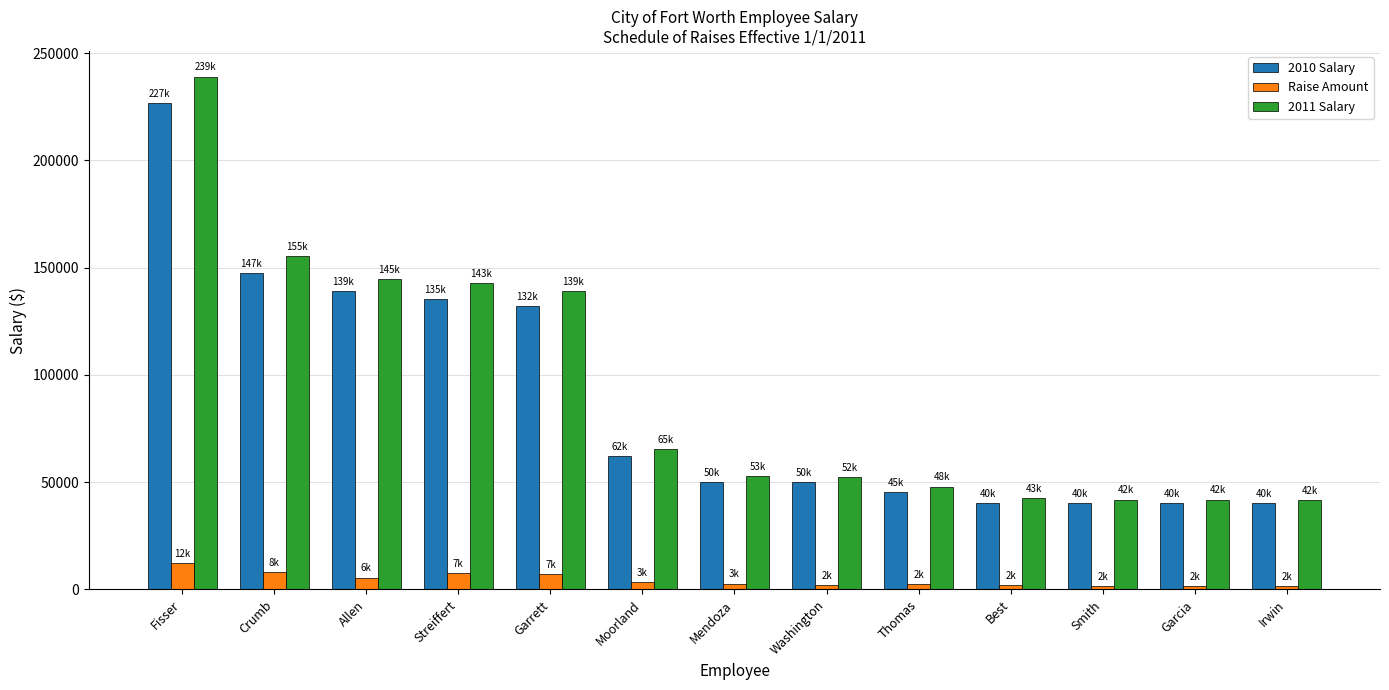

How many data points in Raise Amount are above 2755?

7